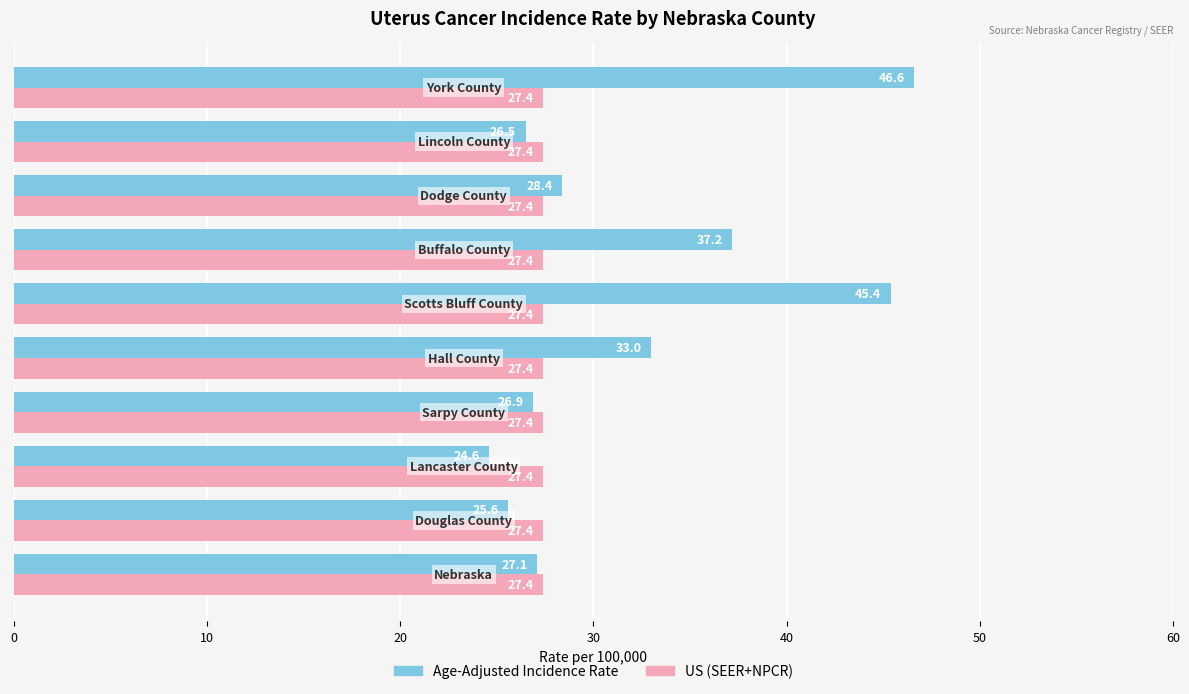

Which series has the largest total across all categories?

Age-Adjusted Incidence Rate